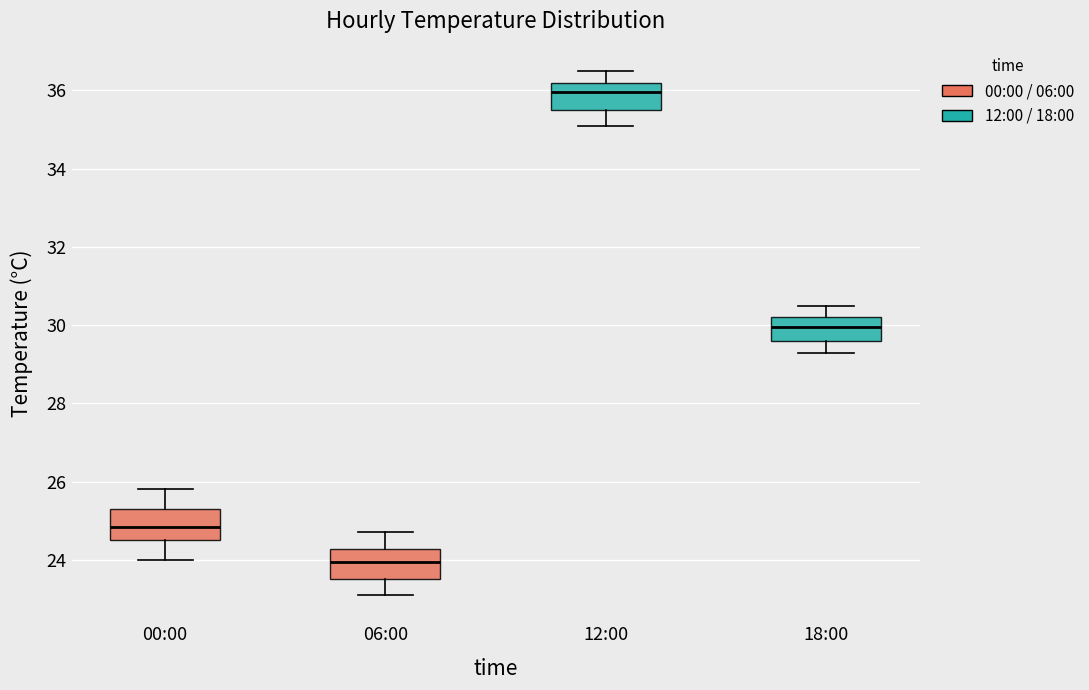

Reading left to right, read every box against the y-axis: the position of its median line, the range the box covers, and the ends of its whiskers. The values are not printed on the chart, so give them approximately, as read against the axis.

00:00: median 24.8, box 24.6 to 25.4, whiskers 24.0 to 25.8
06:00: median 24.0, box 23.6 to 24.2, whiskers 23.2 to 24.8
12:00: median 36.0, box 35.6 to 36.2, whiskers 35.2 to 36.6
18:00: median 30.0, box 29.6 to 30.2, whiskers 29.4 to 30.6